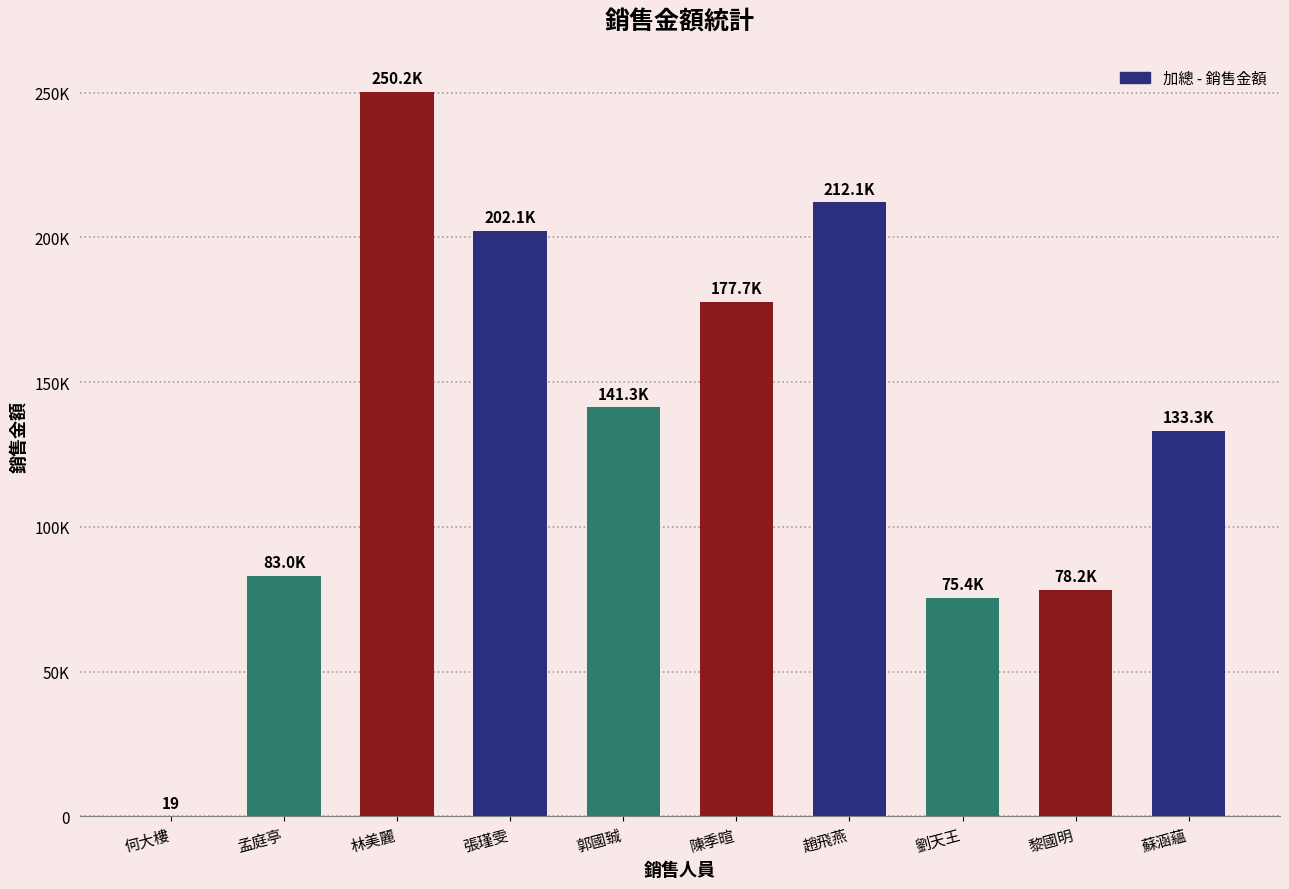

At which label is the value closest to 125103?

蘇涵蘊